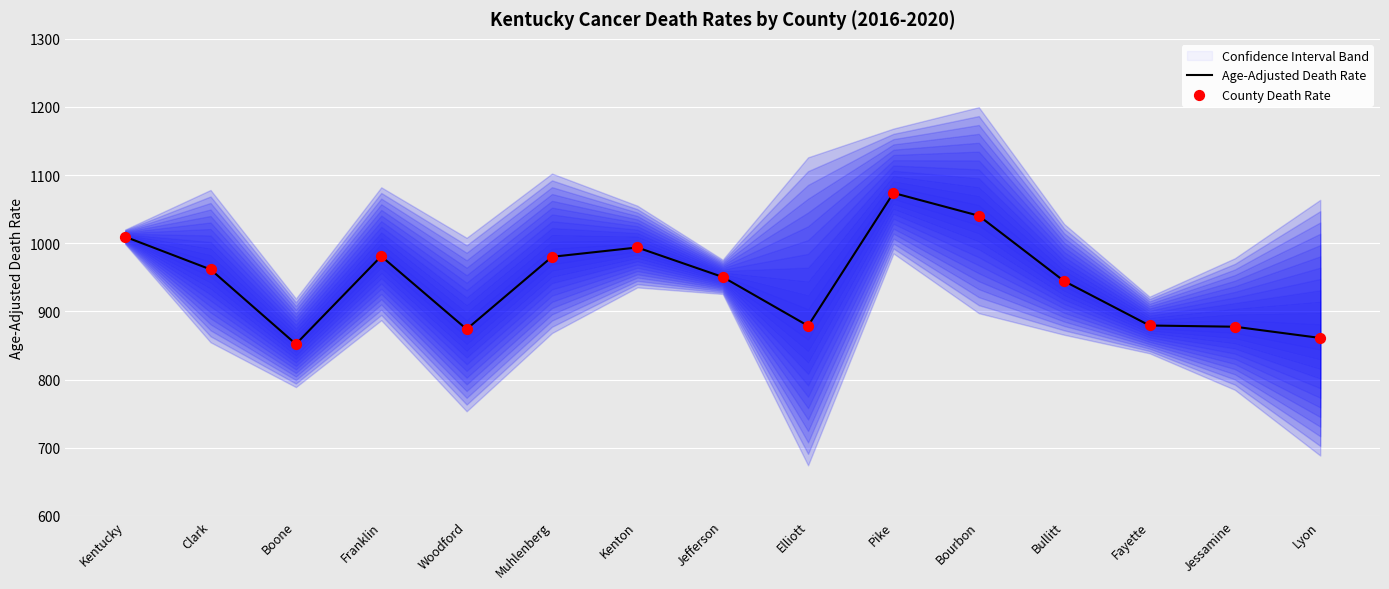

Which series contains the highest Y value?

Age-Adjusted Death Rate